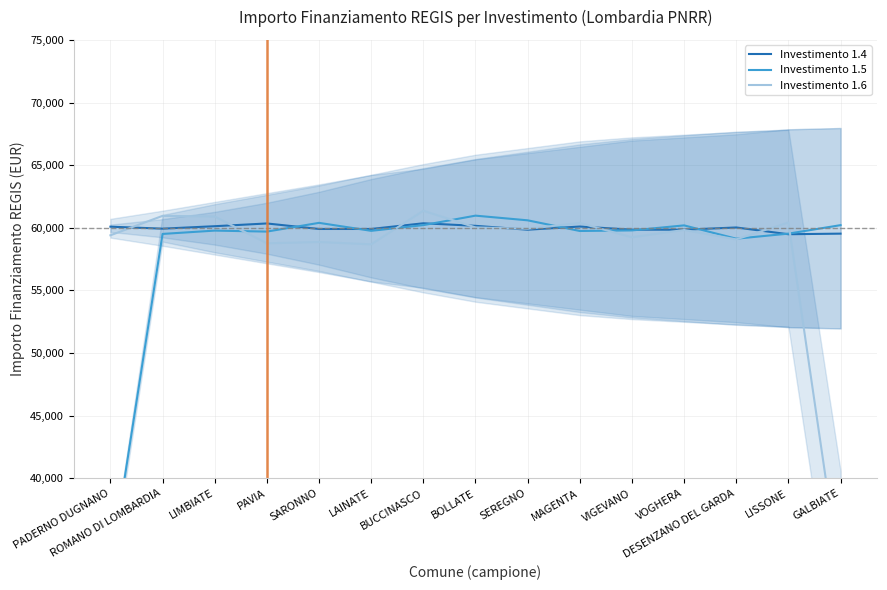

Which category has the highest value across all series?

BUCCINASCO